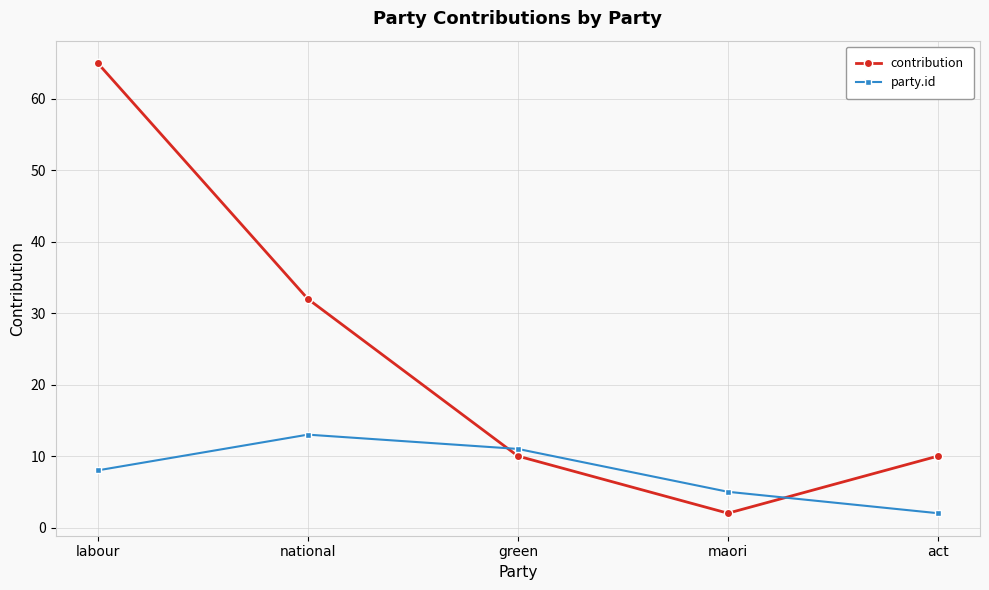

Reading left to right, list all the values displayed in this chart.

contribution: labour=65	national=32	green=10	maori=2	act=10
party.id: labour=8	national=13	green=11	maori=5	act=2